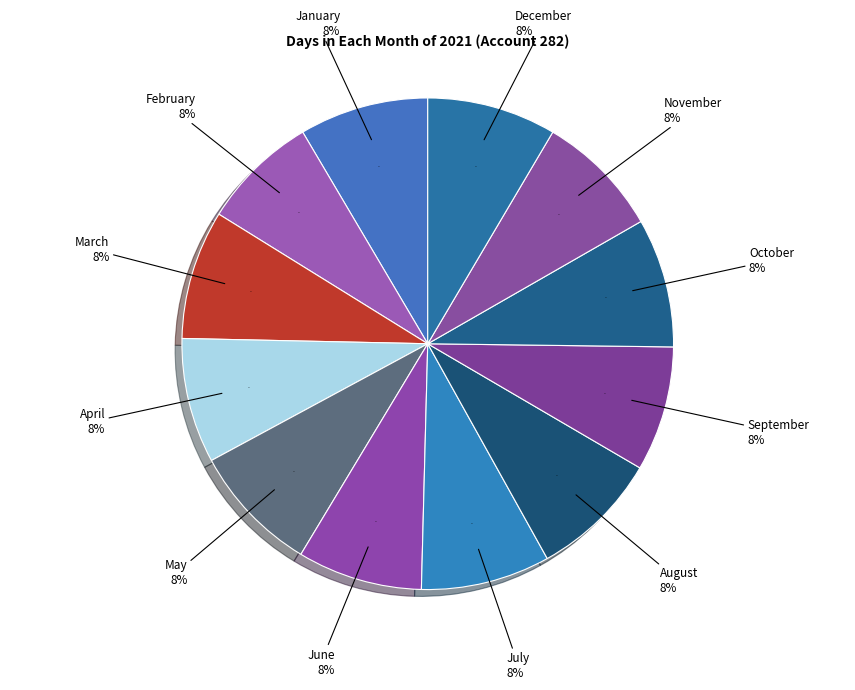

Approximately how many times larger is the value at August compared to July?

1.0